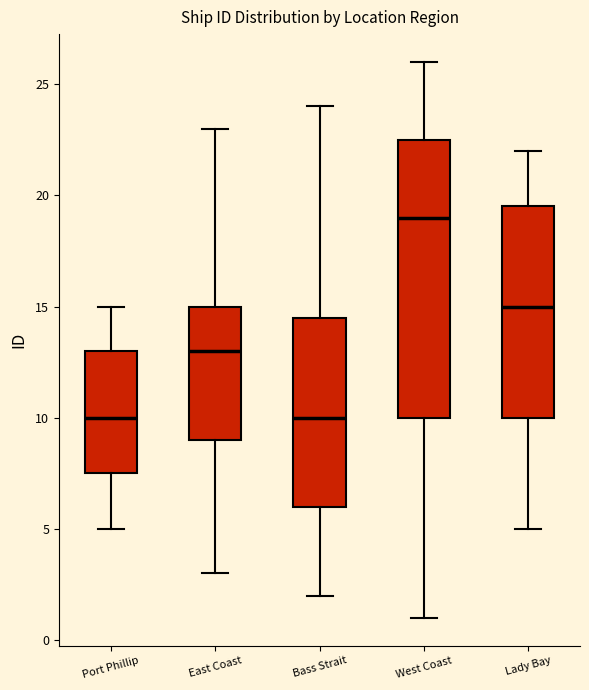

Reading left to right, read every box against the y-axis: the position of its median line, the range the box covers, and the ends of its whiskers. The values are not printed on the chart, so give them approximately, as read against the axis.

Port Phillip: median 10.0, box 7.5 to 13.0, whiskers 5.0 to 15.0
East Coast: median 13.0, box 9.0 to 15.0, whiskers 3.0 to 23.0
Bass Strait: median 10.0, box 6.0 to 14.5, whiskers 2.0 to 24.0
West Coast: median 19.0, box 10.0 to 22.5, whiskers 1.0 to 26.0
Lady Bay: median 15.0, box 10.0 to 19.5, whiskers 5.0 to 22.0